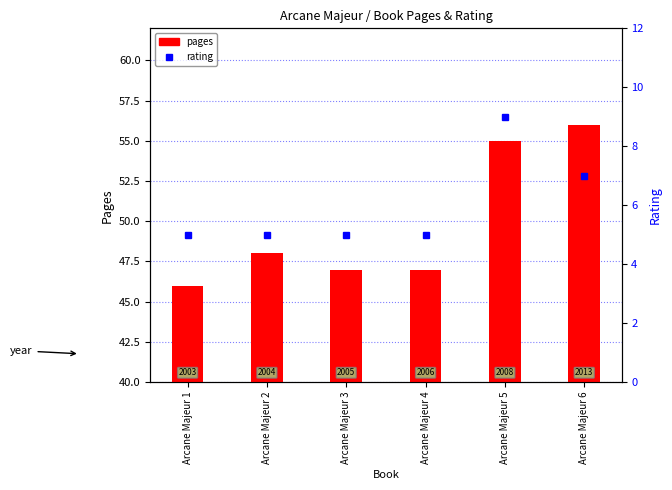

Which series has the widest spread of values?

pages